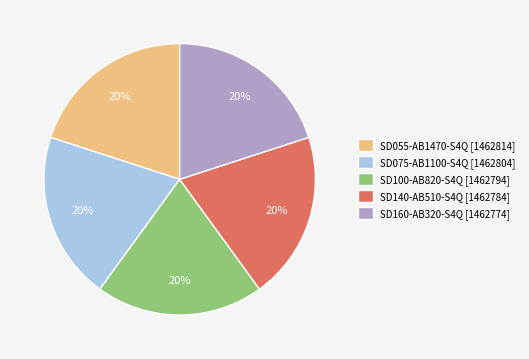

Does SD160-AB320-S4Q account for over 50% of the chart?

No